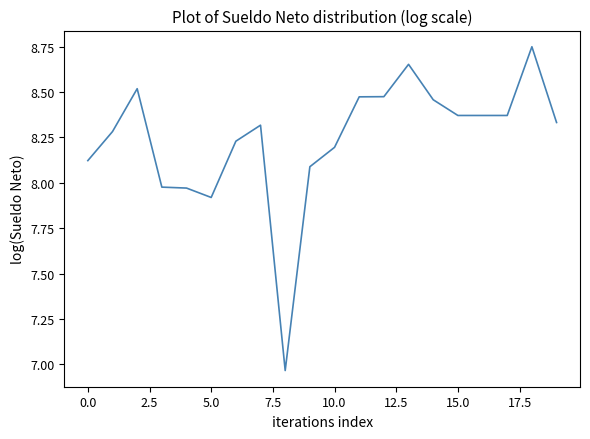

What is the difference between the maximum and minimum values?

1.8